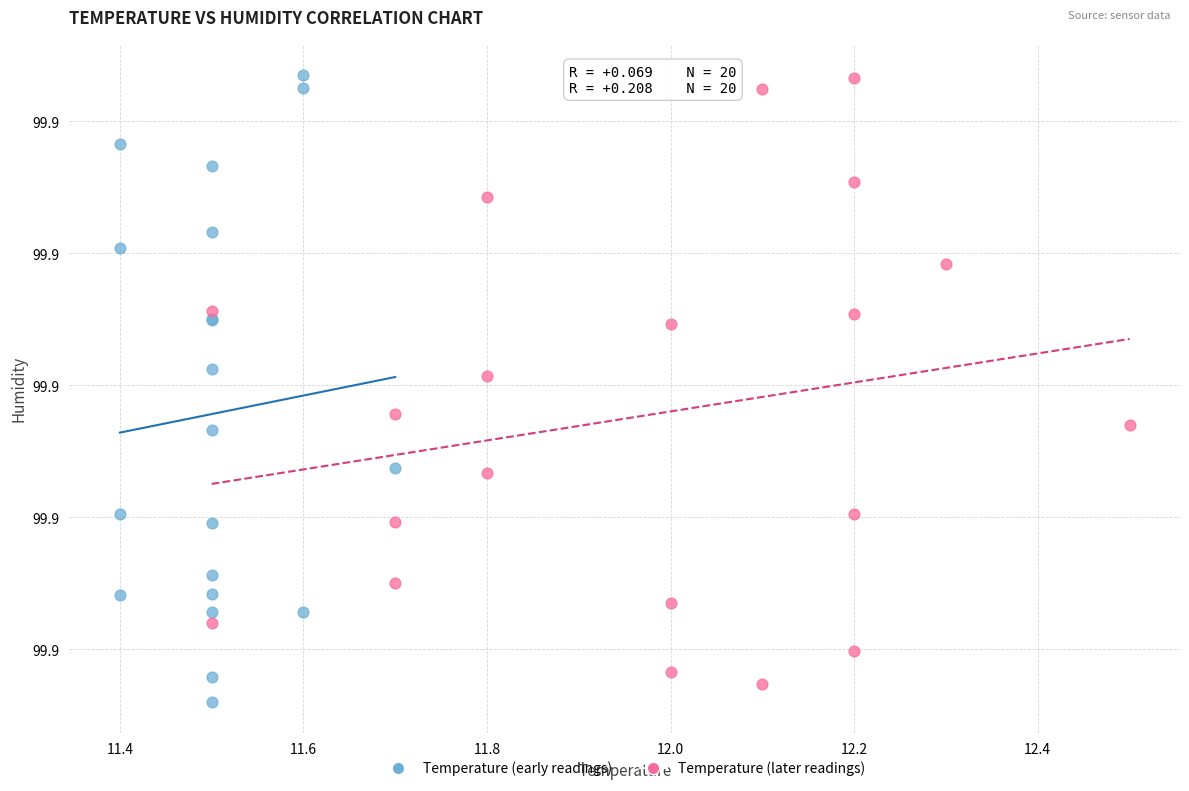

What are all the series names shown in the legend?

Temperature (early readings), Temperature (later readings)